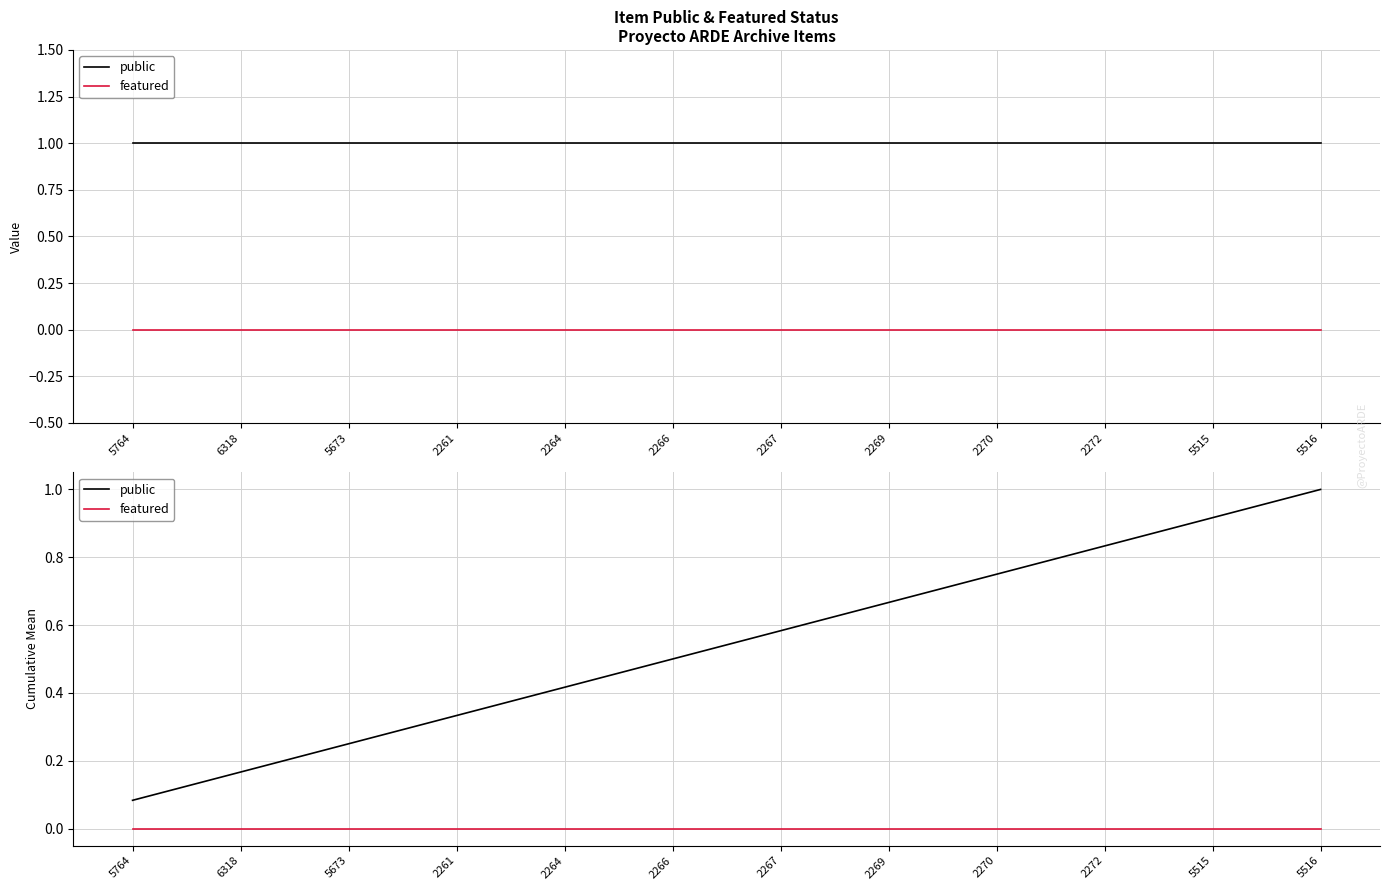

True or false: public and featured intersect in this chart.

False